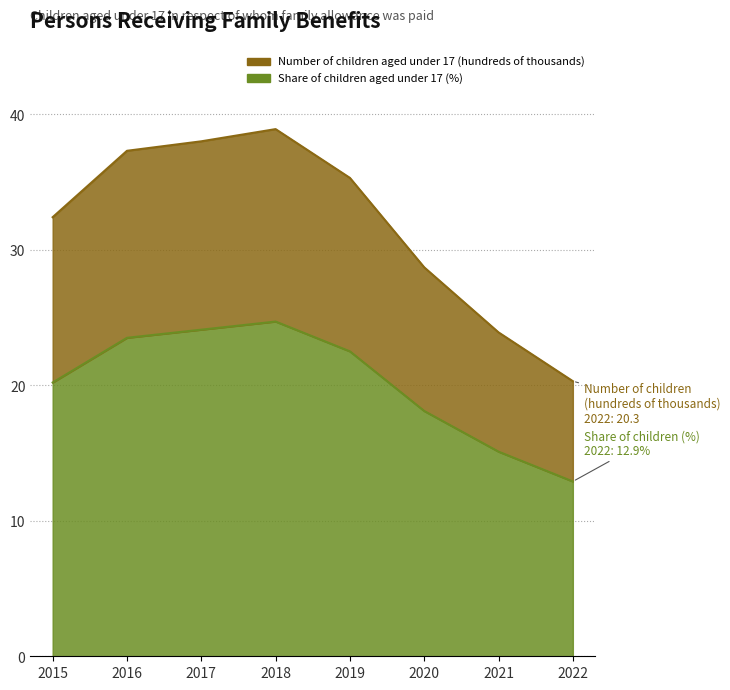

What is the approximate value of Number of children aged under 17 (hundreds of thousands) at 2022?

20.3